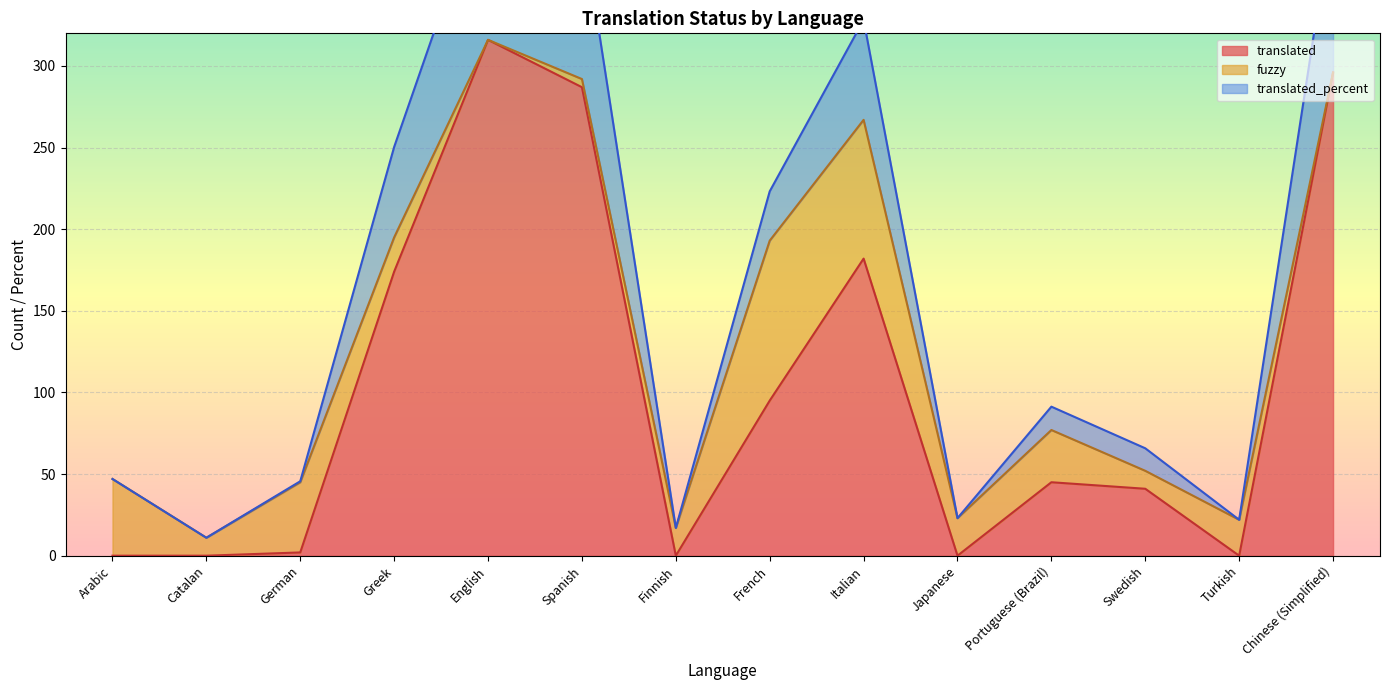

What is the sum of the translated values at Spanish and Italian?

469